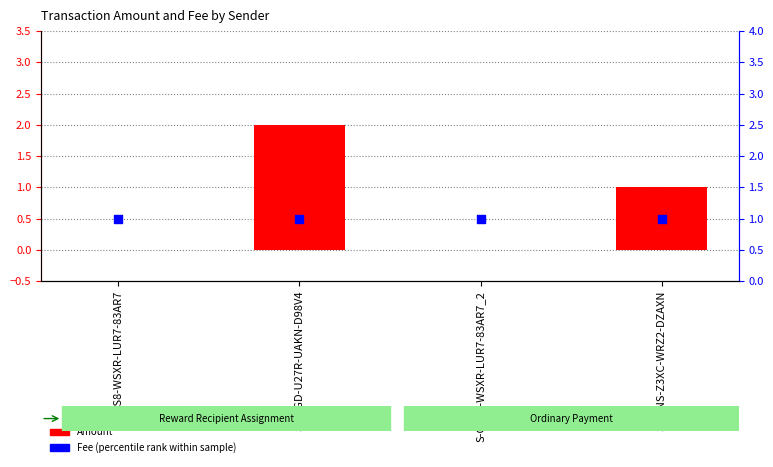

Which series reaches the minimum Y coordinate?

Amount (transformed count)